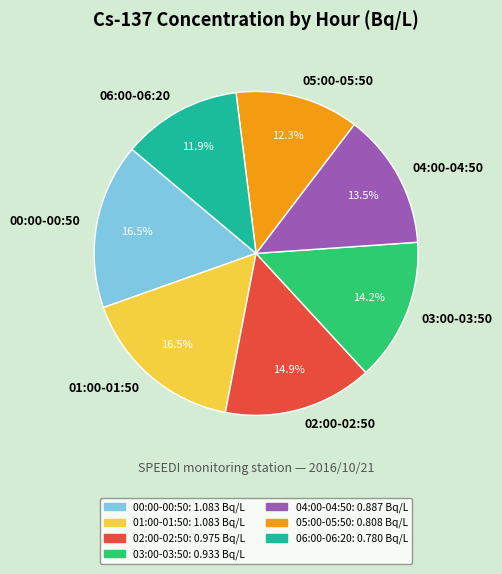

Is there any slice that represents more than half of the pie?

No